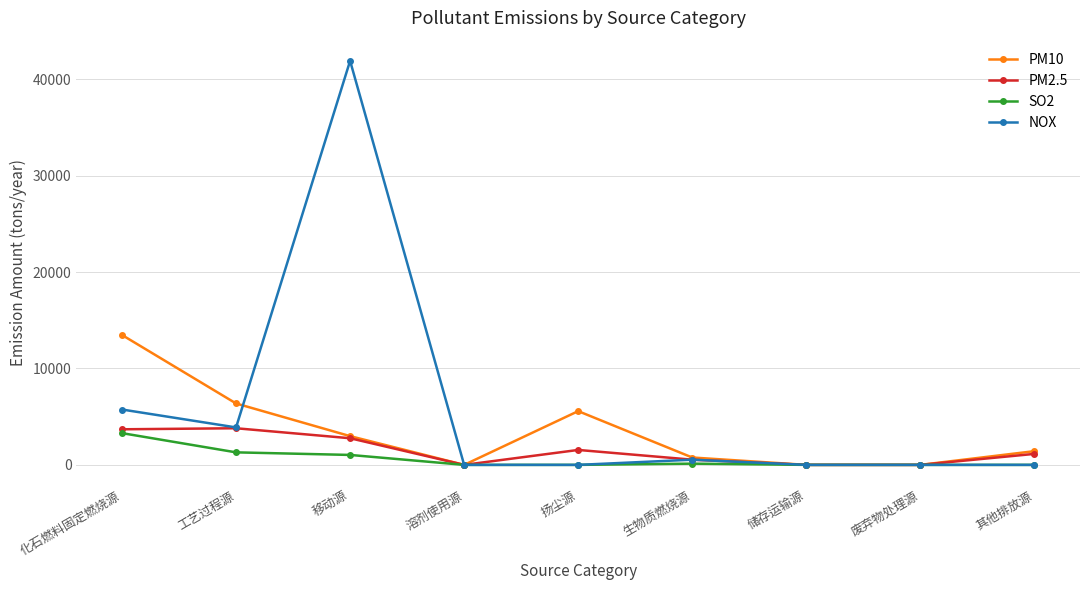

Which series has the largest total across all categories?

NOX